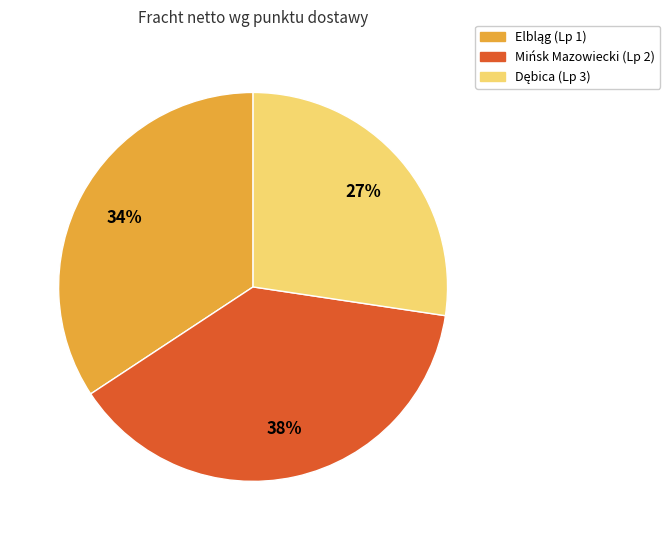

Does any single category account for the majority?

No